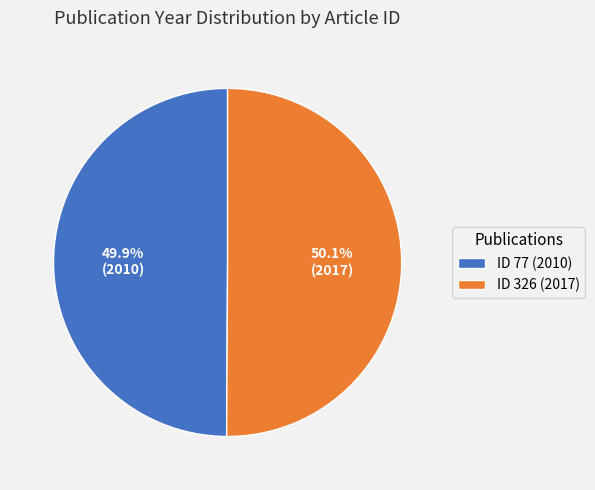

Do ID 77 (2010) and ID 326 (2017) together represent more than half of the pie?

Yes